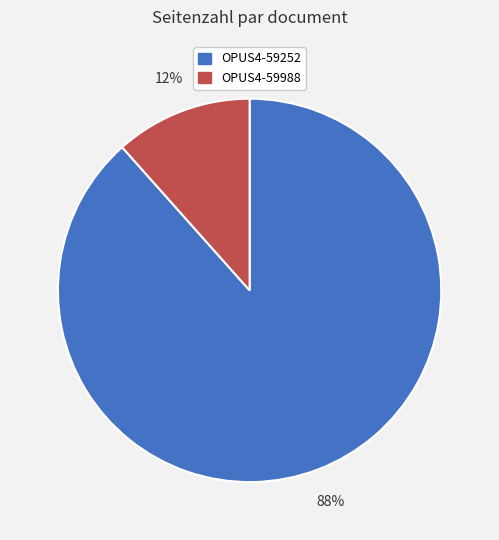

To the nearest percent, what portion does OPUS4-59988 represent?

12%